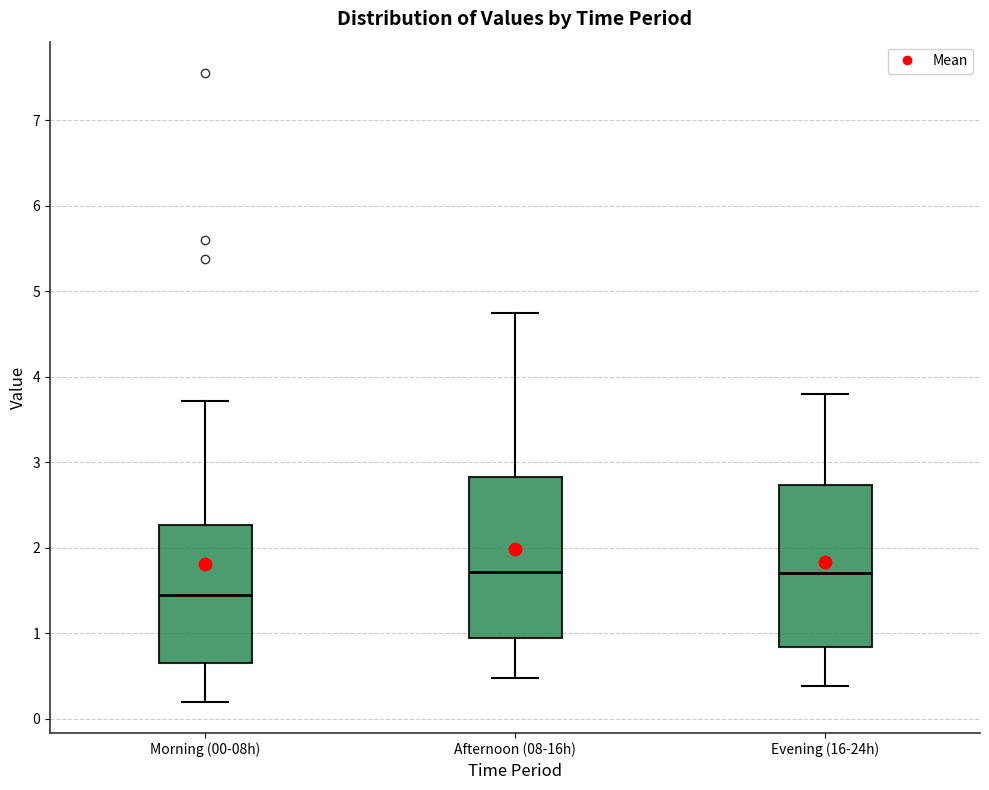

Reading left to right, transcribe this box plot: for each box, give where its median line is, the range the box spans, and where its two whiskers end, as read against the y-axis. The values are not printed on the chart, so give them approximately, as read against the axis.

Morning (00-08h): median 1.5, box 0.6 to 2.3, whiskers 0.2 to 3.7
Afternoon (08-16h): median 1.7, box 0.9 to 2.8, whiskers 0.5 to 4.8
Evening (16-24h): median 1.7, box 0.8 to 2.7, whiskers 0.4 to 3.8